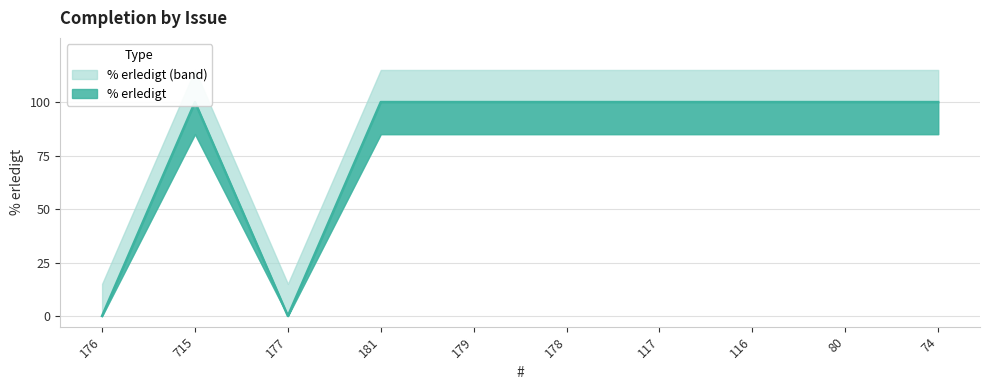

What is the label of the 2nd point from the right?

80